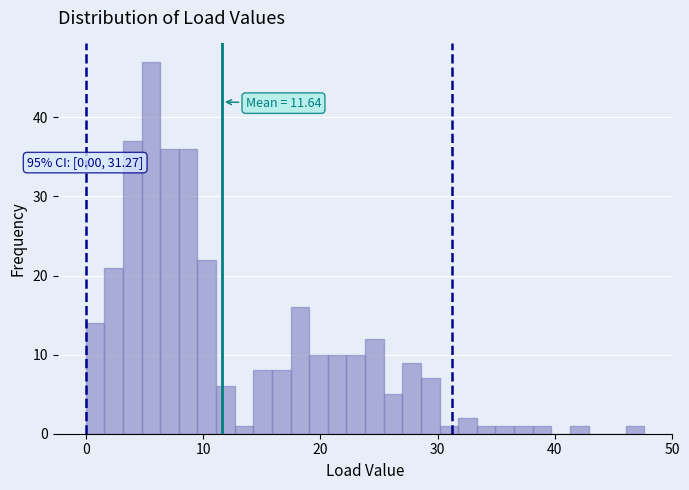

Around what value on the x-axis is the tallest bar? Give the approximate position of its centre, as read against the axis.

6